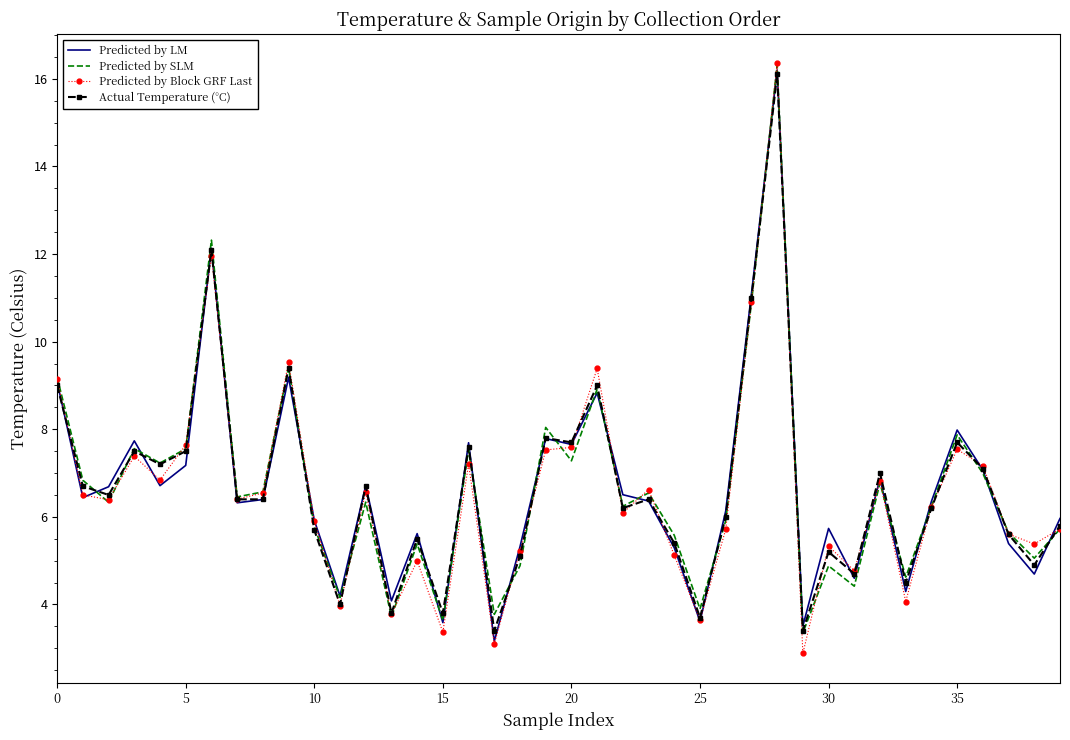

What is the maximum value for Predicted by Block GRF Last?

16.4